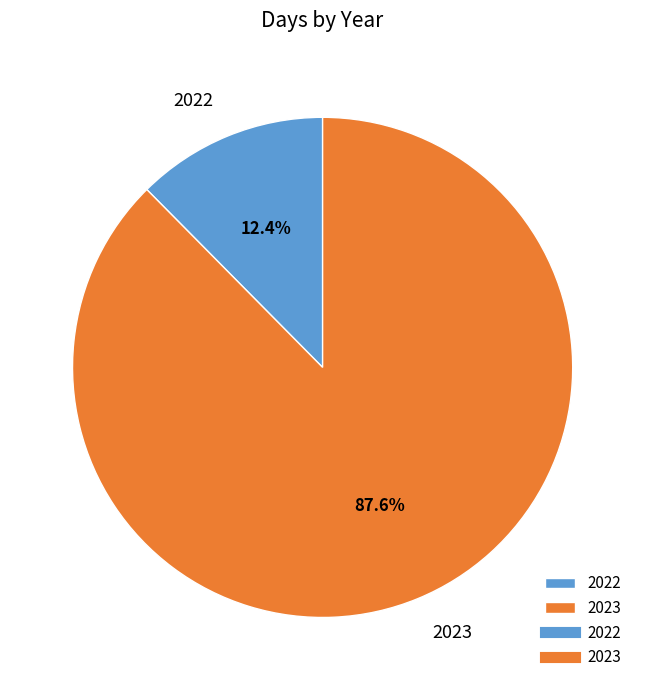

How many segments does this pie chart have?

2